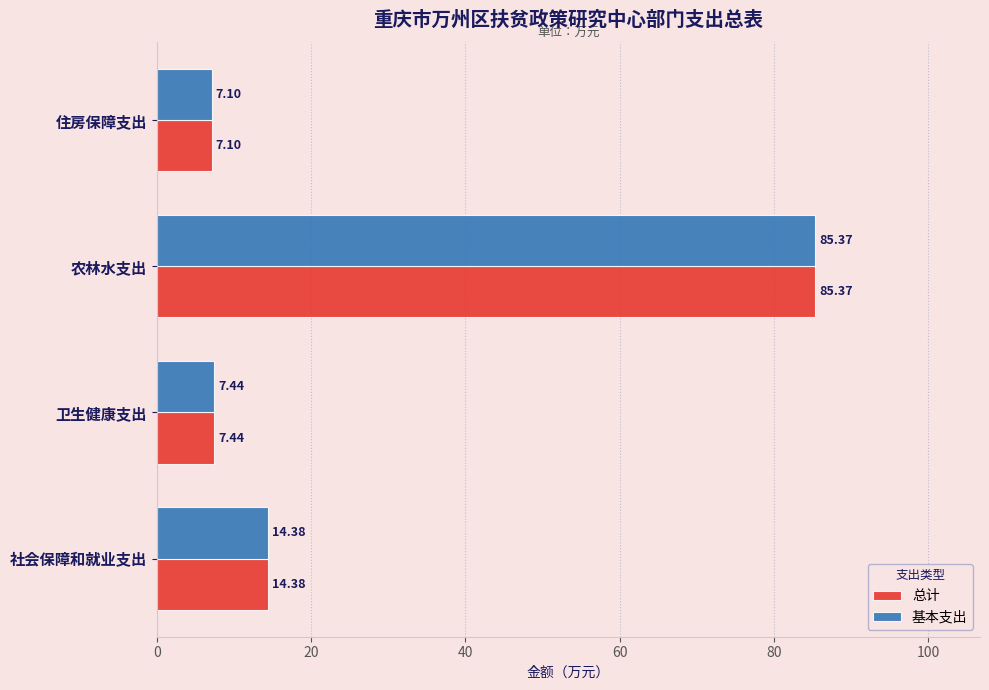

List the labels in order of 总计 value, largest first.

农林水支出, 社会保障和就业支出, 卫生健康支出, 住房保障支出